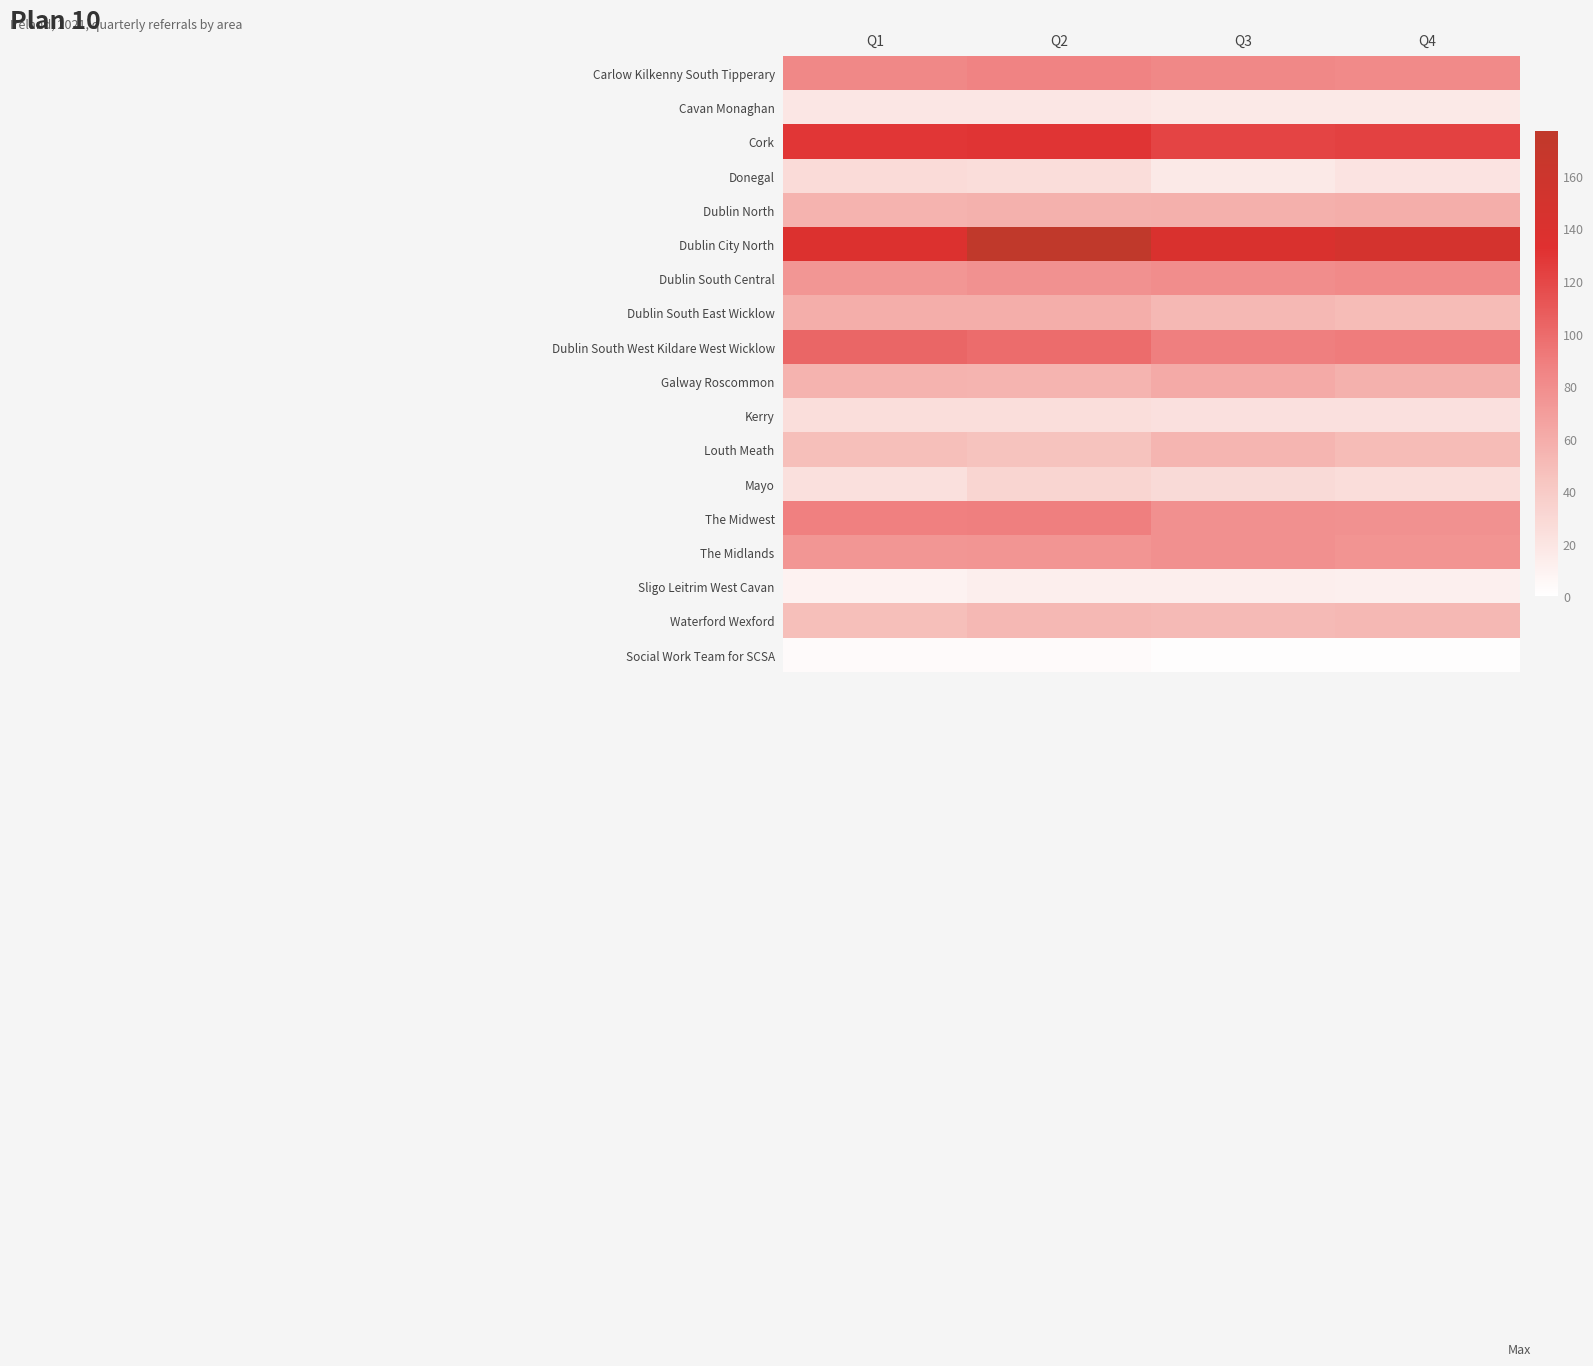

Reading left to right, what are all the values shown in this chart?

Carlow Kilkenny South Tipperary: Q1=83	Q2=86	Q3=83	Q4=82
Cavan Monaghan: Q1=19	Q2=19	Q3=17	Q4=17
Cork: Q1=129	Q2=130	Q3=121	Q4=123
Donegal: Q1=27	Q2=26	Q3=17	Q4=21
Dublin North: Q1=56	Q2=57	Q3=58	Q4=59
Dublin City North: Q1=138	Q2=177	Q3=142	Q4=148
Dublin South Central: Q1=74	Q2=77	Q3=80	Q4=82
Dublin South East Wicklow: Q1=59	Q2=59	Q3=52	Q4=50
Dublin South West Kildare West Wicklow: Q1=103	Q2=99	Q3=89	Q4=90
Galway Roscommon: Q1=56	Q2=55	Q3=61	Q4=57
Kerry: Q1=25	Q2=25	Q3=23	Q4=23
Louth Meath: Q1=48	Q2=45	Q3=54	Q4=50
Mayo: Q1=24	Q2=32	Q3=28	Q4=26
The Midwest: Q1=88	Q2=89	Q3=78	Q4=77
The Midlands: Q1=74	Q2=75	Q3=78	Q4=76
Sligo Leitrim West Cavan: Q1=10	Q2=13	Q3=13	Q4=12
Waterford Wexford: Q1=48	Q2=52	Q3=51	Q4=52
Social Work Team for SCSA: Q1=4	Q2=4	Q3=2	Q4=2